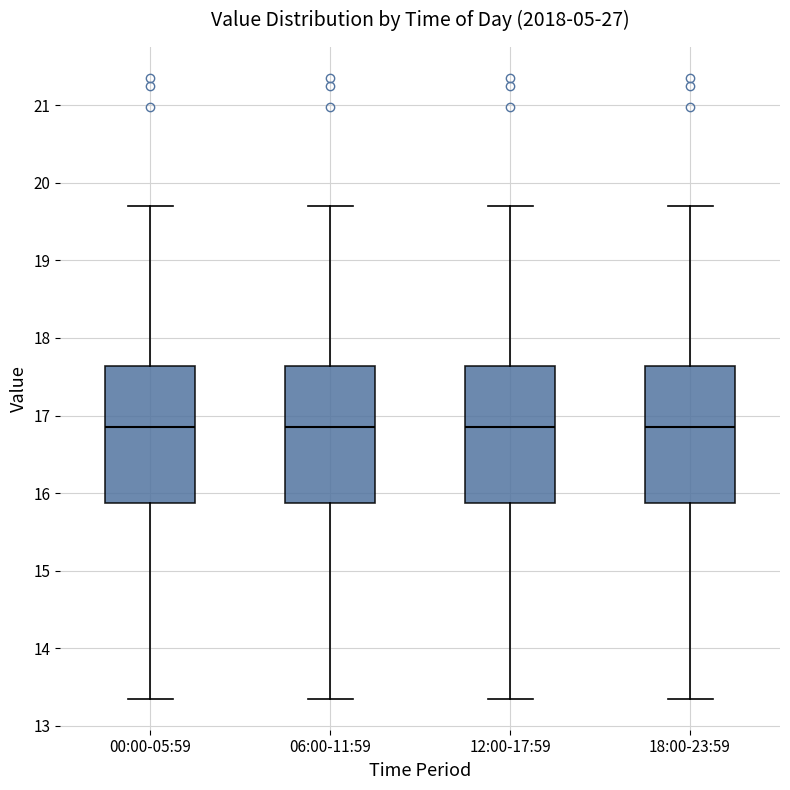

Reading left to right, transcribe this box plot: for each box, give where its median line is, the range the box spans, and where its two whiskers end, as read against the y-axis. The values are not printed on the chart, so give them approximately, as read against the axis.

00:00-05:59: median 16.9, box 15.9 to 17.6, whiskers 13.4 to 19.7
06:00-11:59: median 16.9, box 15.9 to 17.6, whiskers 13.4 to 19.7
12:00-17:59: median 16.9, box 15.9 to 17.6, whiskers 13.4 to 19.7
18:00-23:59: median 16.9, box 15.9 to 17.6, whiskers 13.4 to 19.7